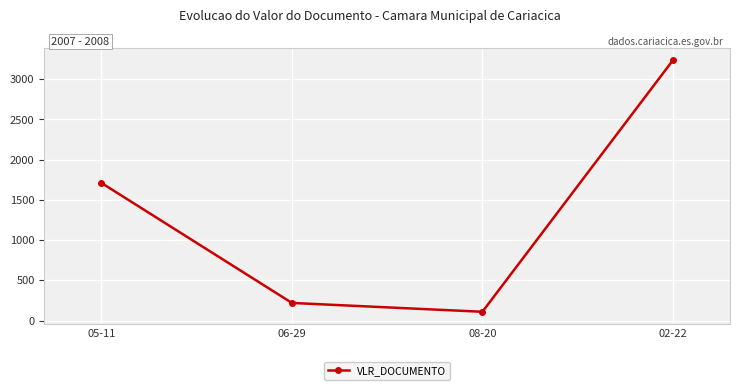

Rank the categories by value from lowest to highest.

08-20, 06-29, 05-11, 02-22